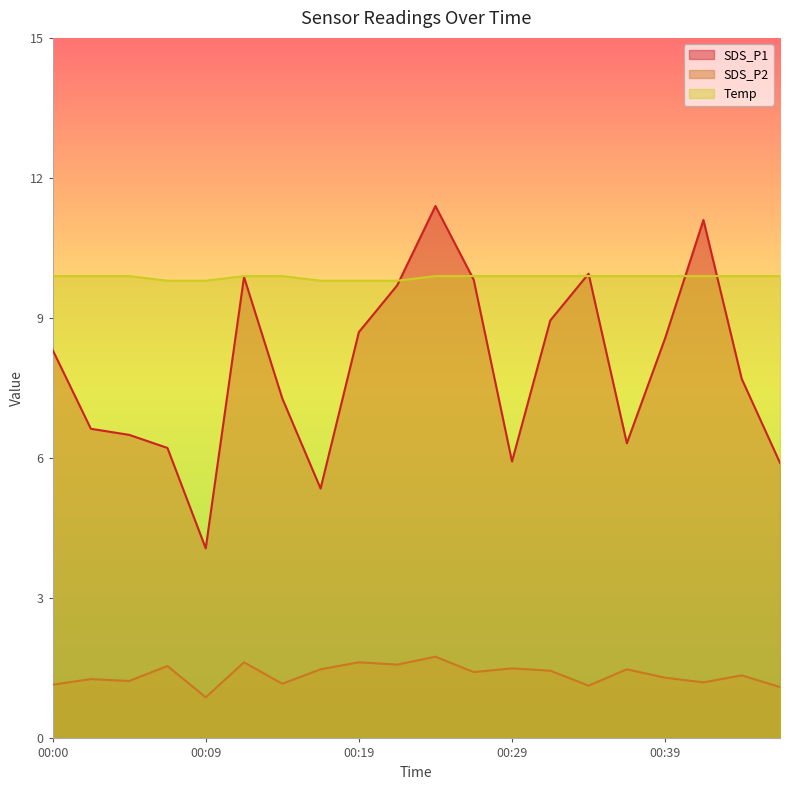

What is the sum of all SDS_P1 values?

158.3